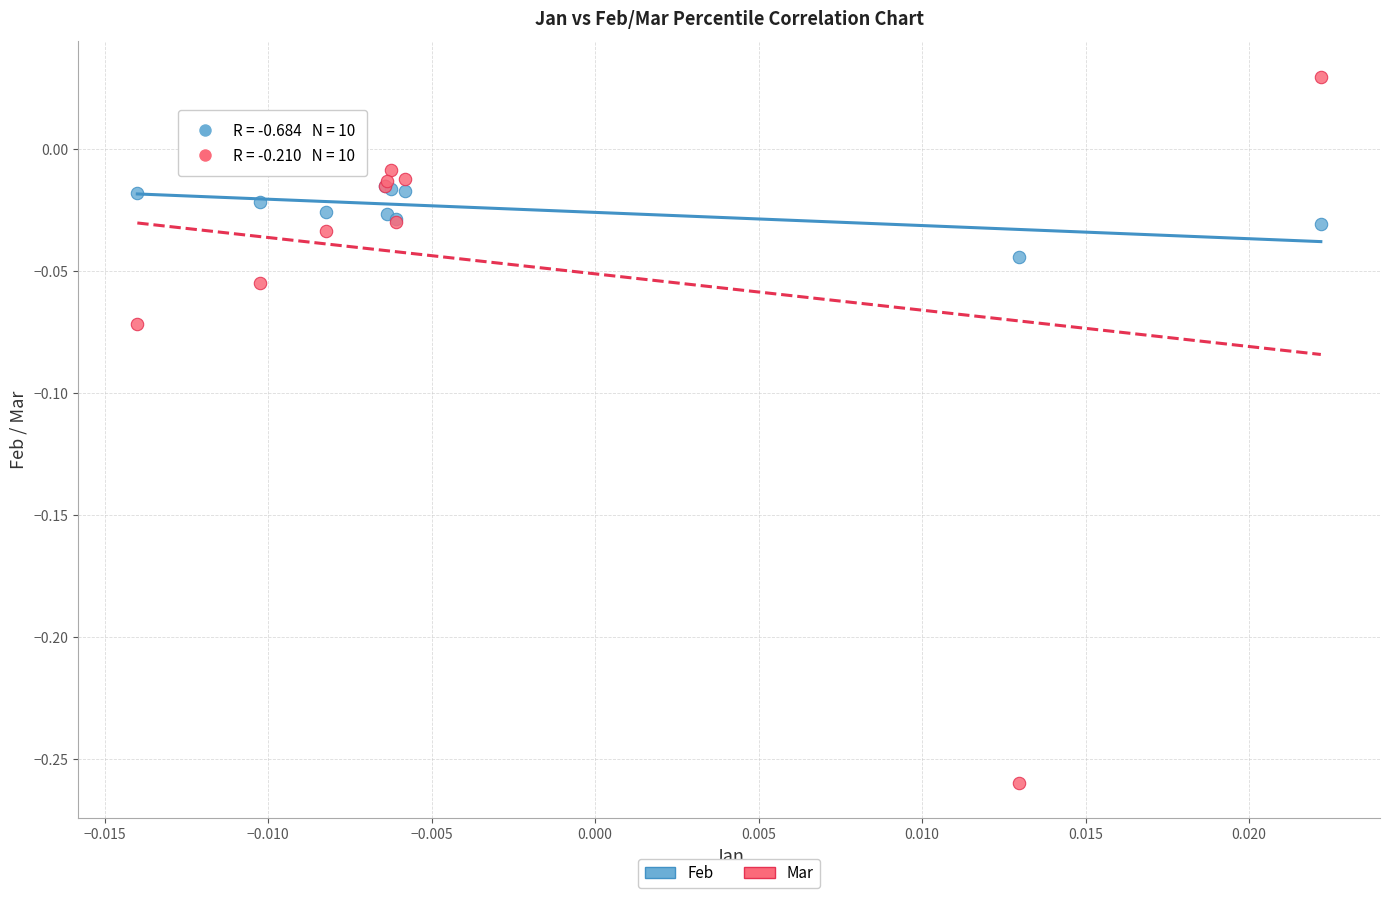

What are all the series names shown in the legend?

Feb, Mar